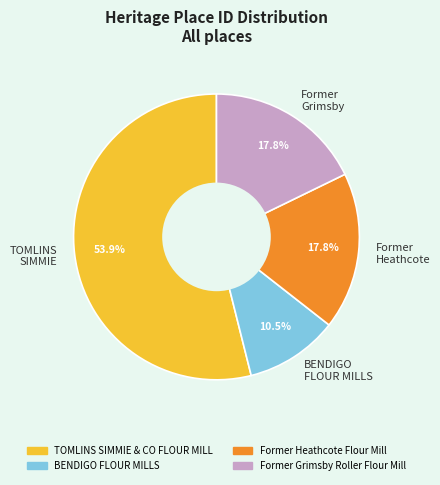

What is the smallest slice in the pie chart?

BENDIGO FLOUR MILLS